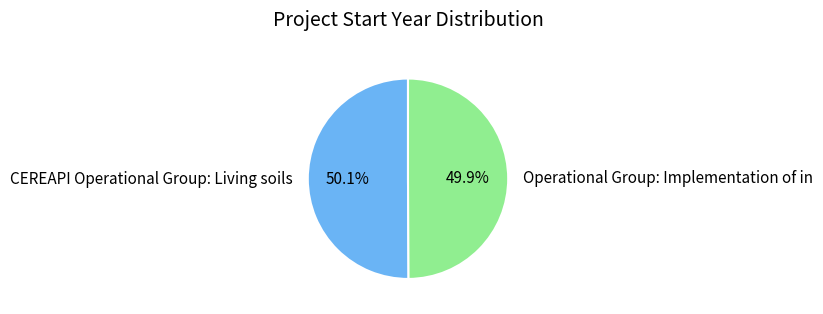

Approximately how many times larger is the value at Operational Group: Implementation of in compared to CEREAPI Operational Group: Living soils?

1.0